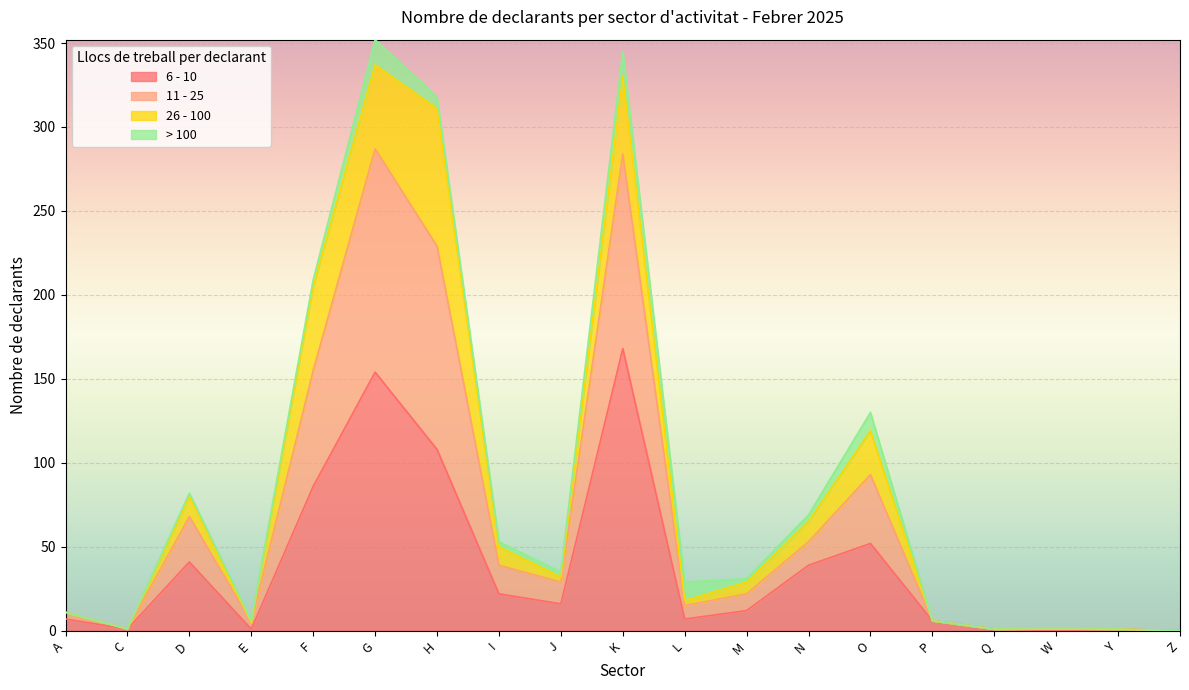

At which label does 6 - 10 reach its peak?

K